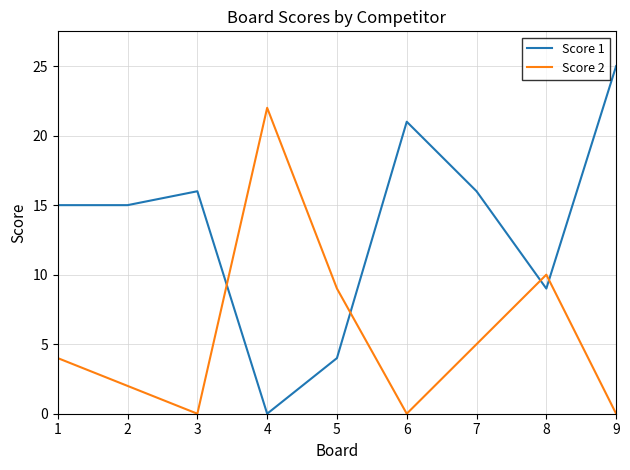

After their last crossing, which series has the higher values: Score 2 or Score 1?

Score 1